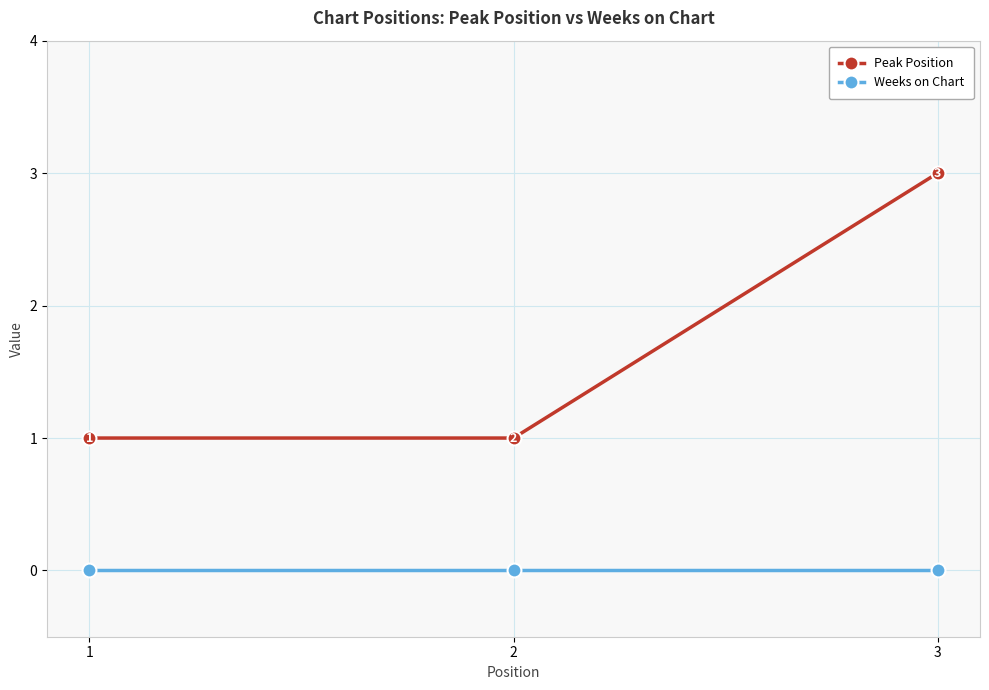

The value of Weeks on Chart at 1 is 0. True or false?

True